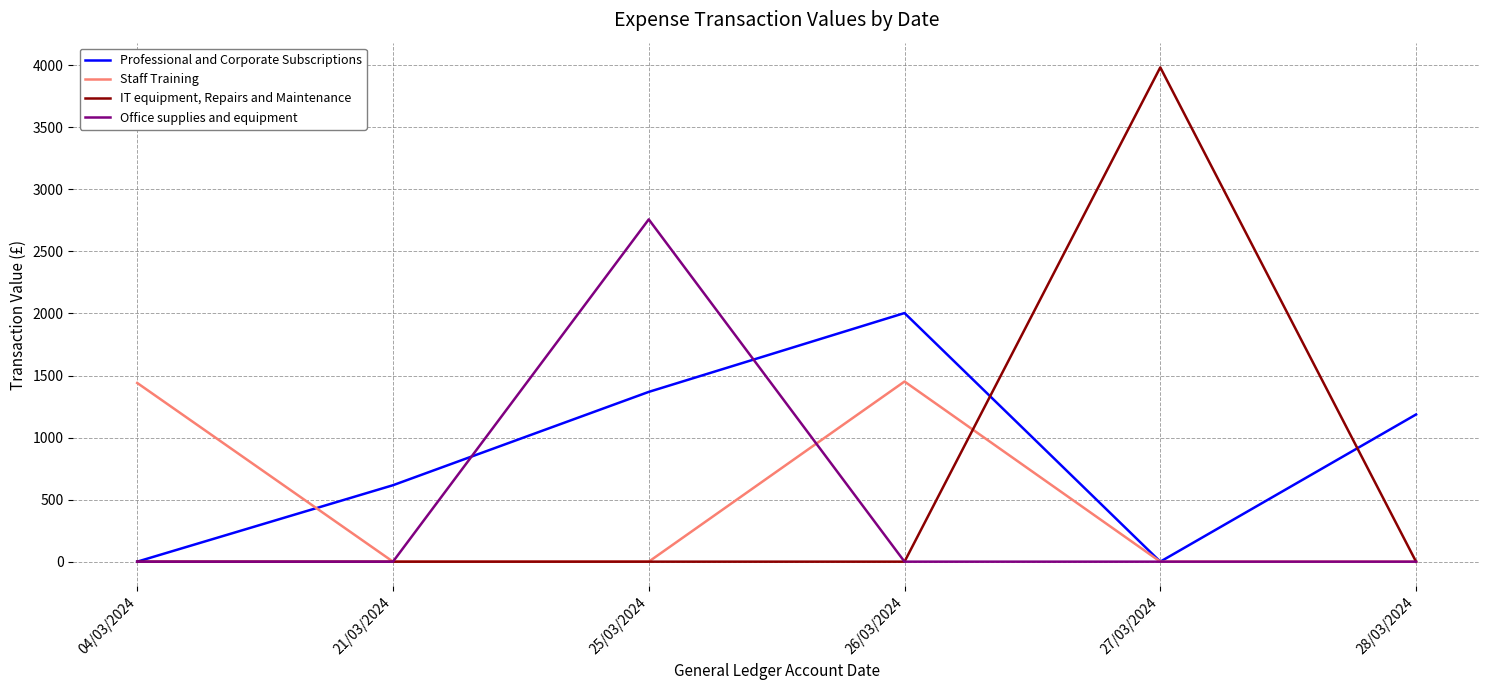

Which series changed the most between 21/03/2024 and 28/03/2024?

Professional and Corporate Subscriptions